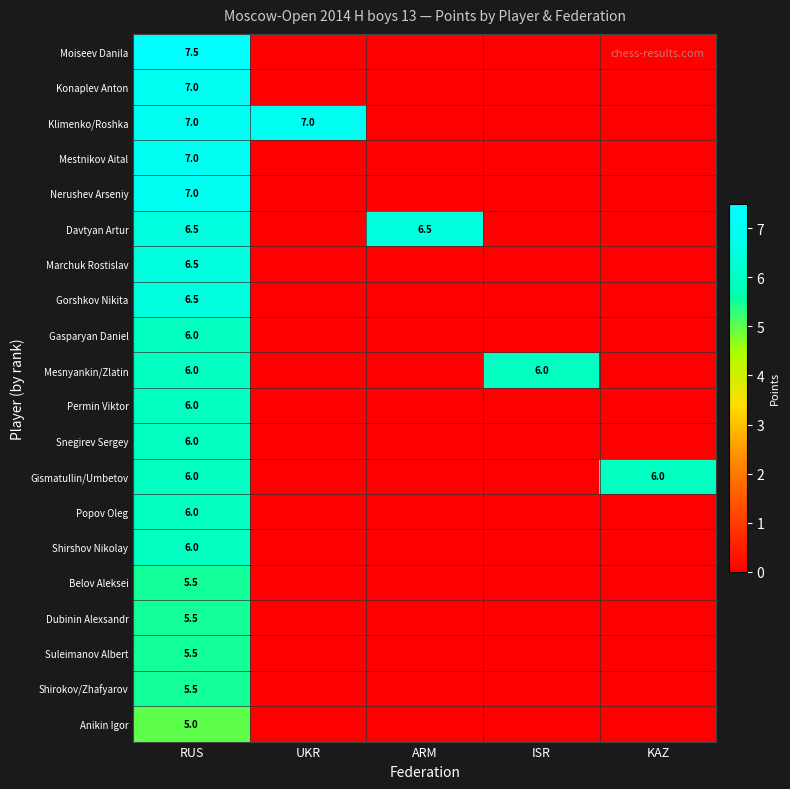

What is the total value across all series at RUS?

124.0